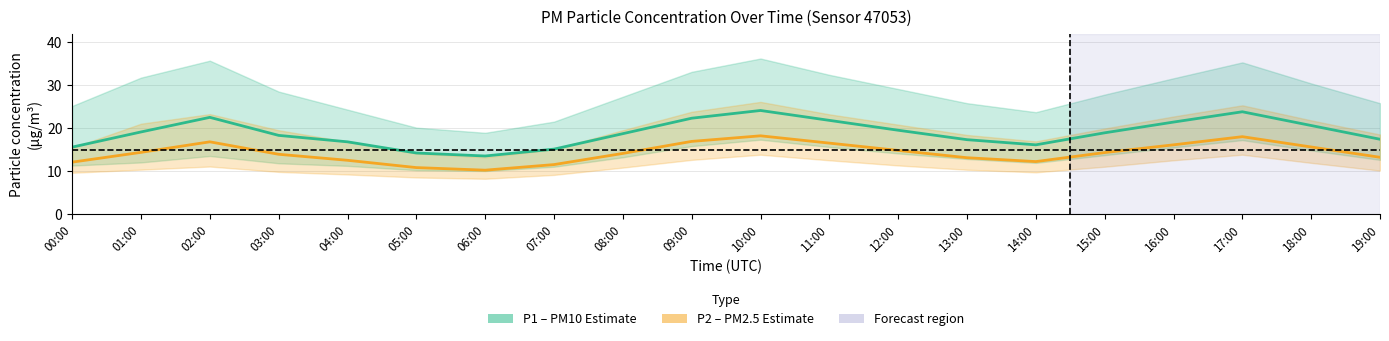

Reading right to left, what are all the values shown in this chart?

P1 (PM10): 17.4	20.6	23.8	21.4	18.9	16.1	17.3	19.5	21.8	24.1	22.3	18.7	15.1	13.5	14.2	16.8	18.3	22.5	19.1	15.6
P2 (PM2.5): 13.2	15.6	18.0	16.1	14.3	12.2	13.1	14.8	16.5	18.2	16.9	14.1	11.5	10.2	10.8	12.5	13.9	16.8	14.3	12.1